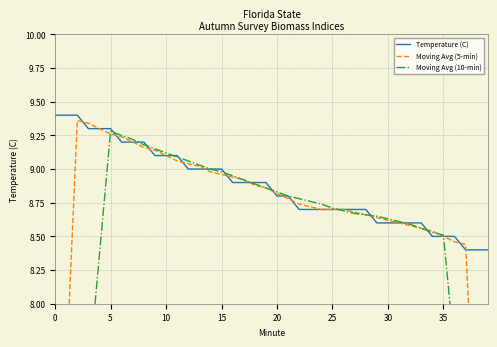

True or false: Moving Avg (10-min) and Temperature (C) cross at least once.

True